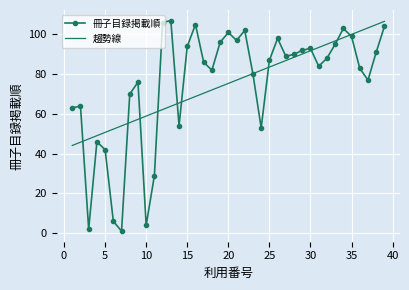

At how many categories does at least one series exceed 104?

5